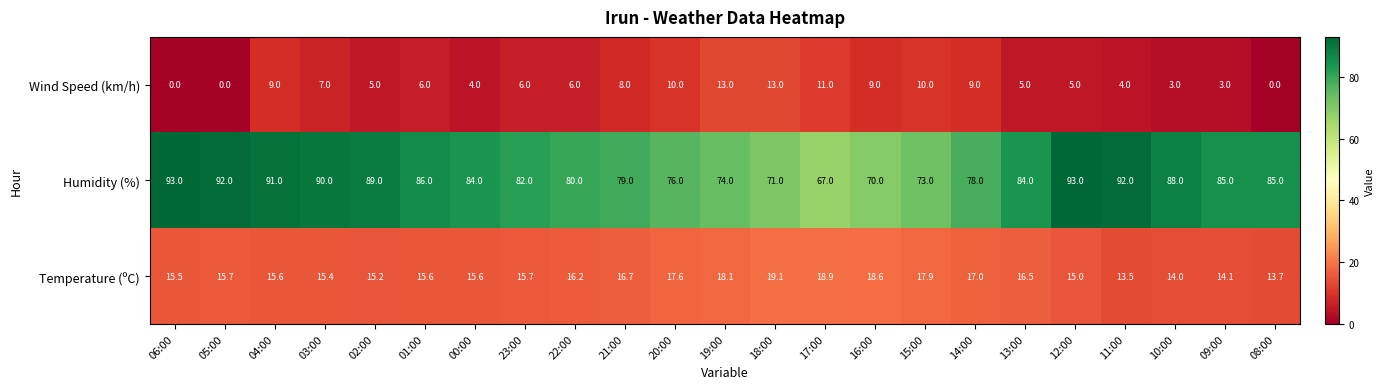

How many positive values does the Wind Speed (km/h) series have?

20